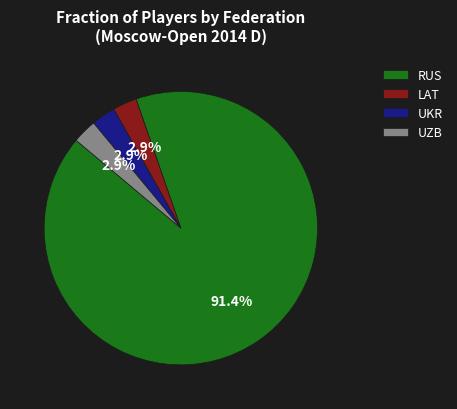

Which has a higher value, LAT or RUS?

RUS